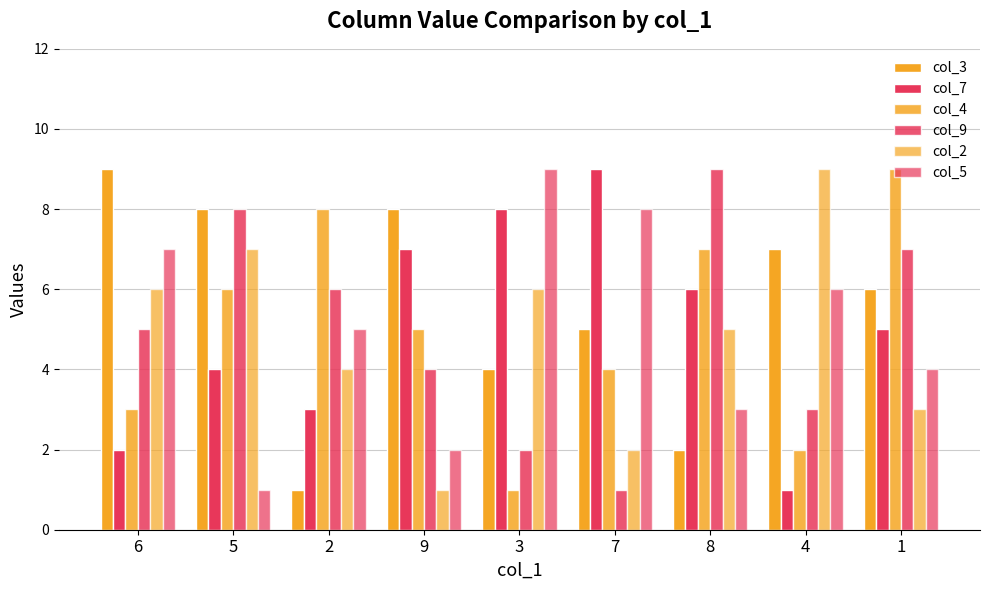

Reading left to right, list all the values displayed in this chart.

col_3: 6=9	5=8	2=1	9=8	3=4	7=5	8=2	4=7	1=6
col_7: 6=2	5=4	2=3	9=7	3=8	7=9	8=6	4=1	1=5
col_4: 6=3	5=6	2=8	9=5	3=1	7=4	8=7	4=2	1=9
col_9: 6=5	5=8	2=6	9=4	3=2	7=1	8=9	4=3	1=7
col_2: 6=6	5=7	2=4	9=1	3=6	7=2	8=5	4=9	1=3
col_5: 6=7	5=1	2=5	9=2	3=9	7=8	8=3	4=6	1=4